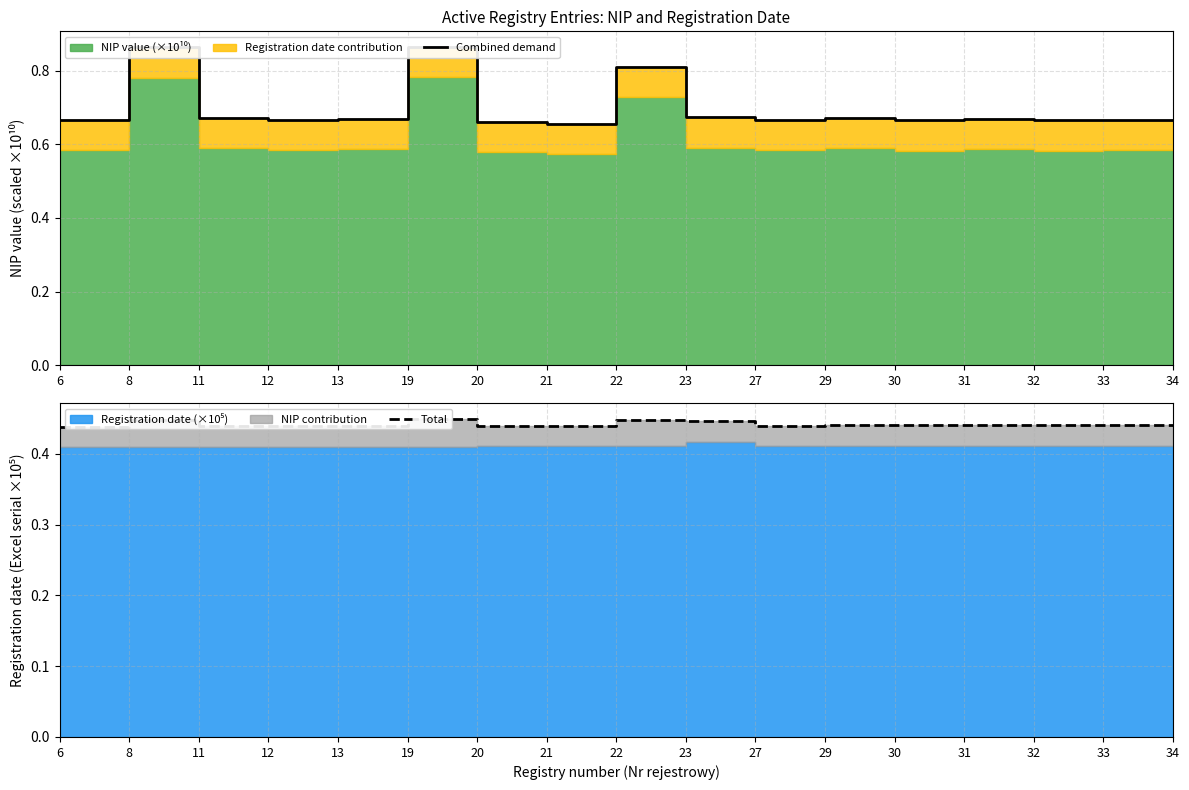

Between 20 and 19, which is larger?

19